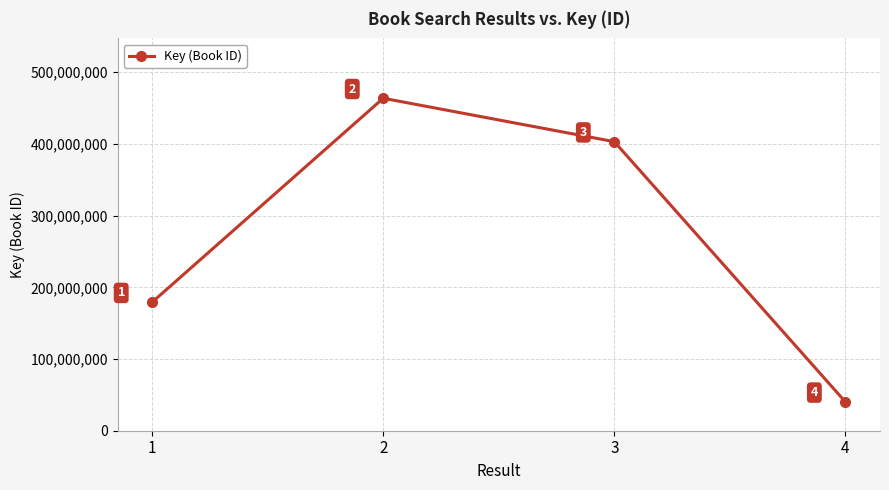

What is the change in value from 1 to 4?

-139012042